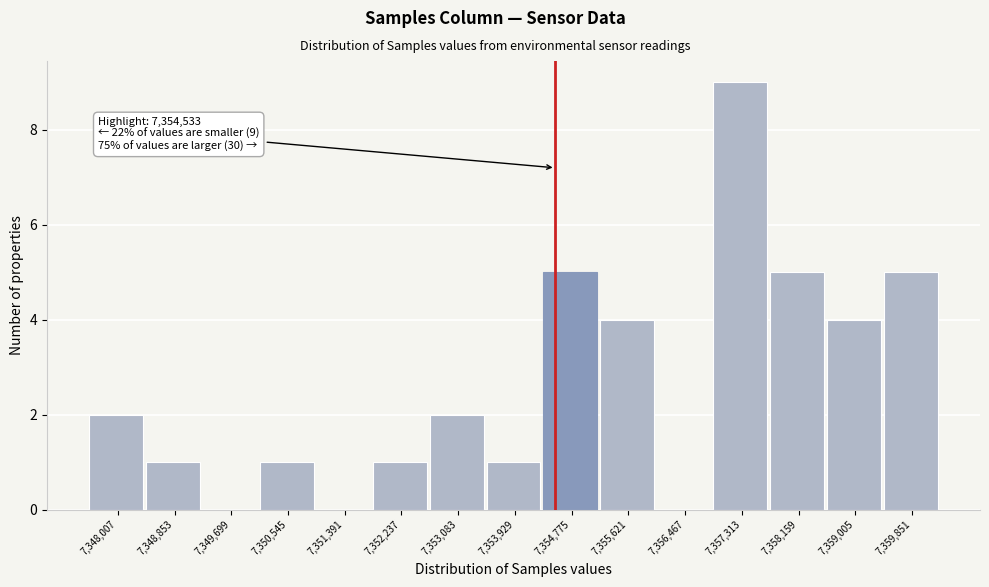

Over which range of the x-axis is the bar tallest?

7356900 to 7357700